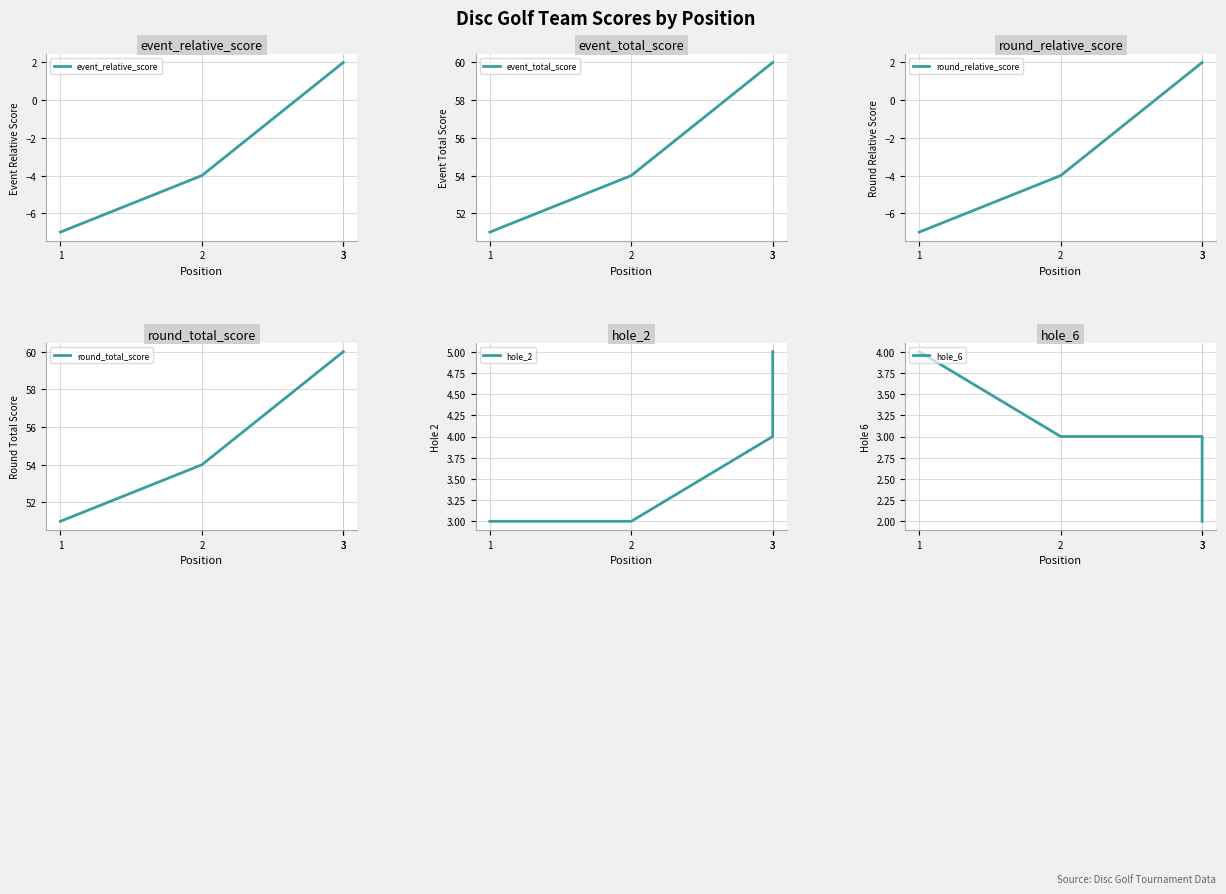

What is the lowest value of the hole_2 series?

3